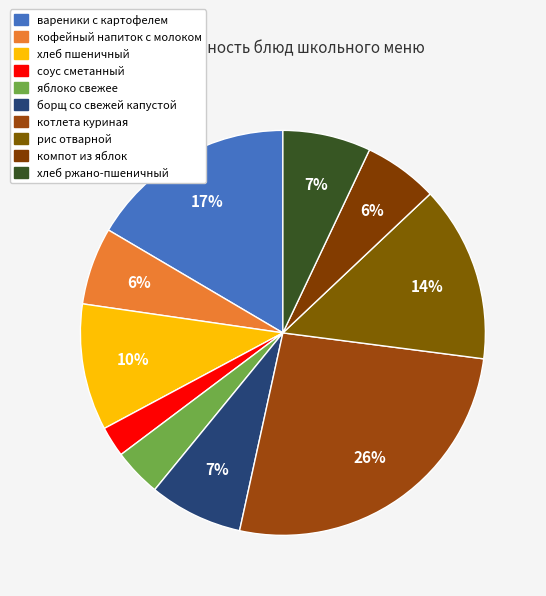

Count the number of slices in the pie.

10